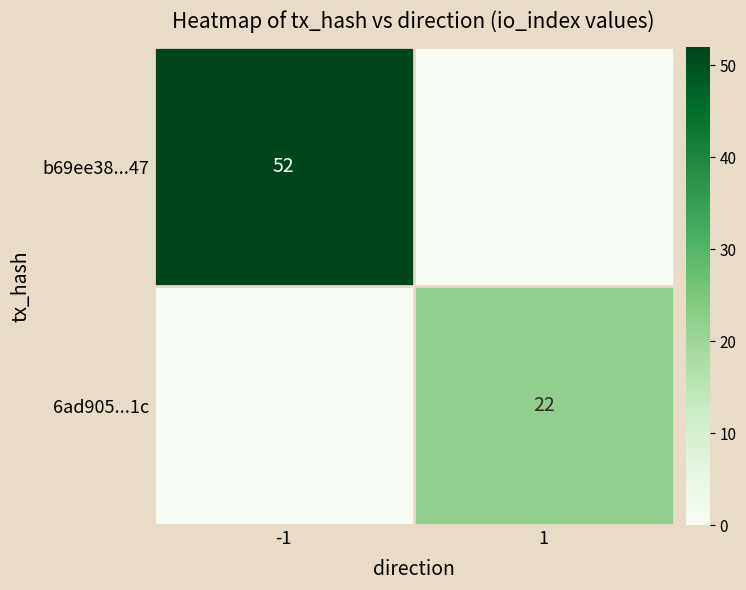

Rank the series at -1 from highest to lowest value.

b69ee38...47, 6ad905...1c